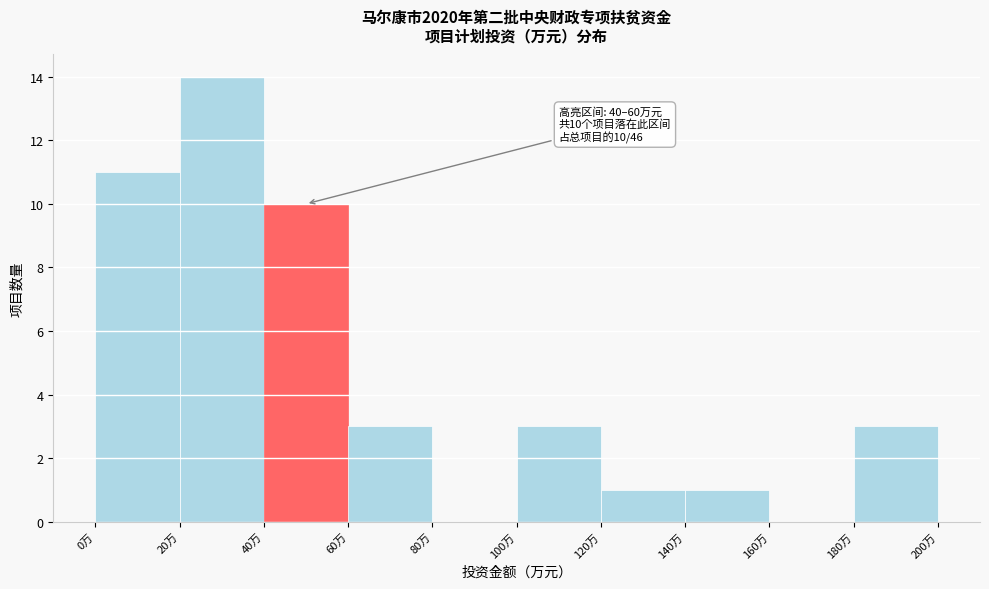

Which range on the x-axis has the tallest bar?

20 to 40